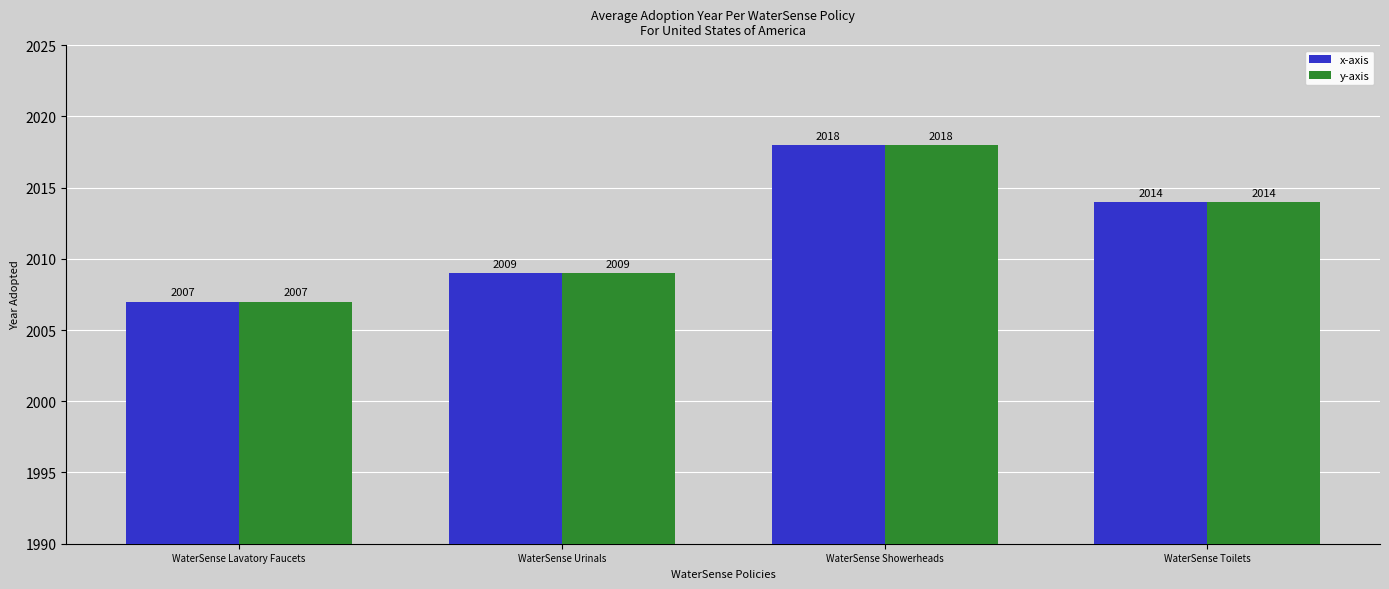

What is the label of the 1st bar from the left?

WaterSense Lavatory Faucets